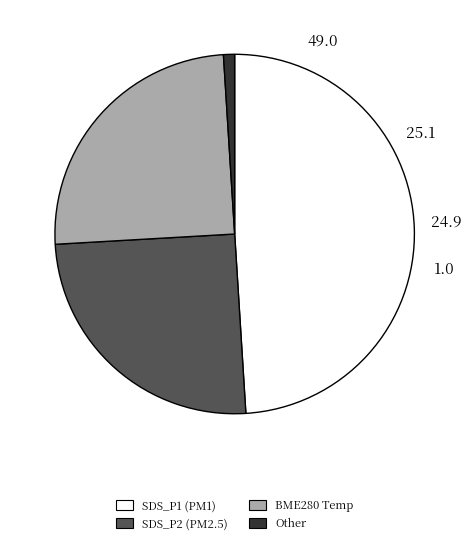

Count the number of slices in the pie.

4